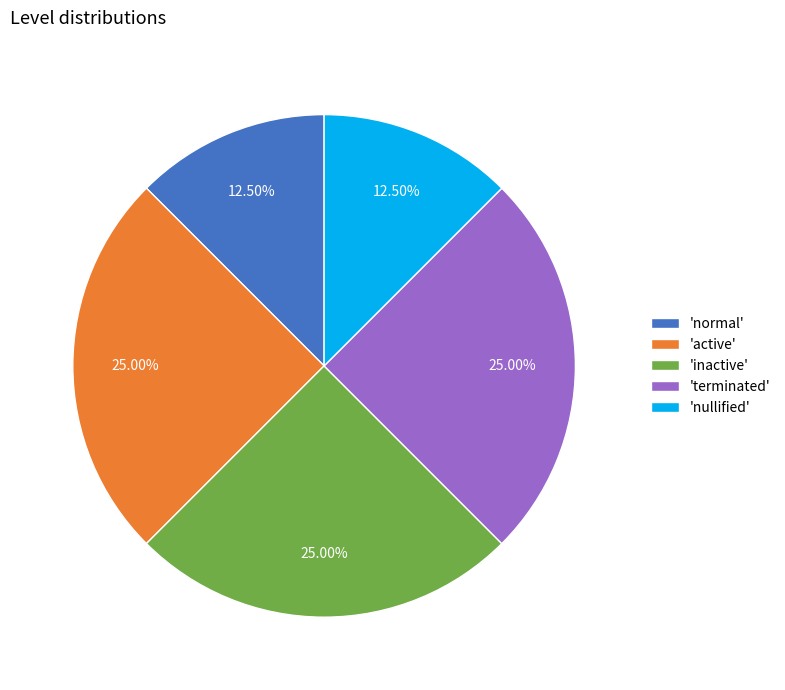

Does 'inactive' account for over 50% of the chart?

No